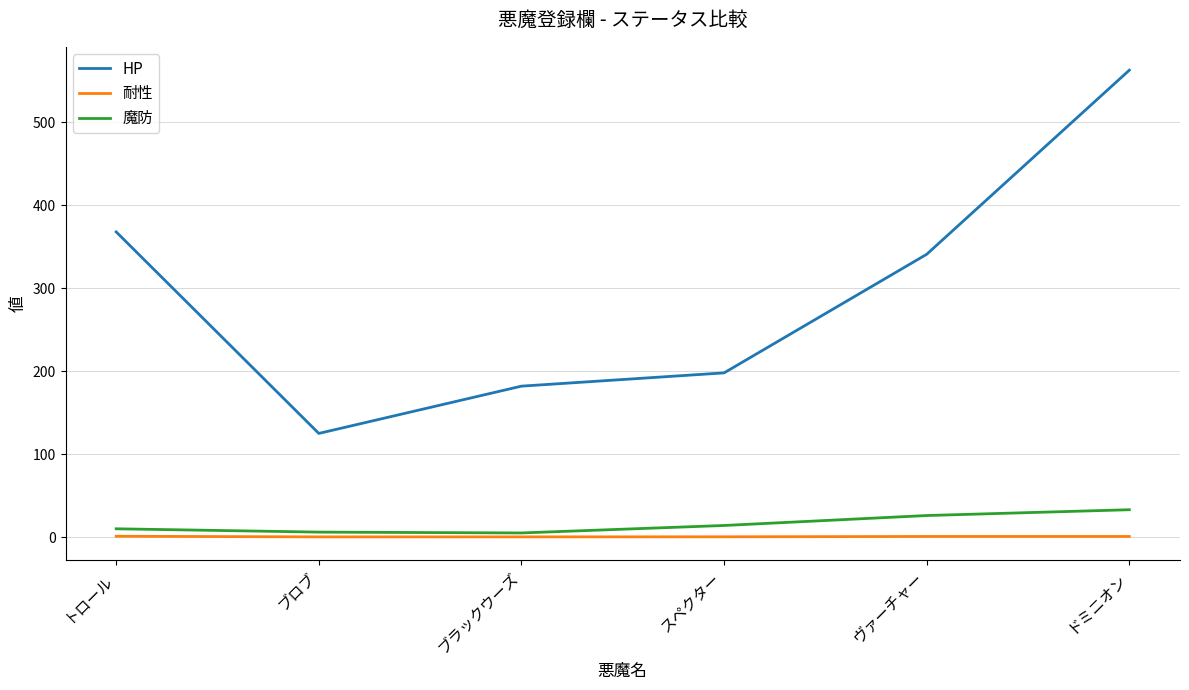

Is it true that HP equals 563.0 at ドミニオン?

True